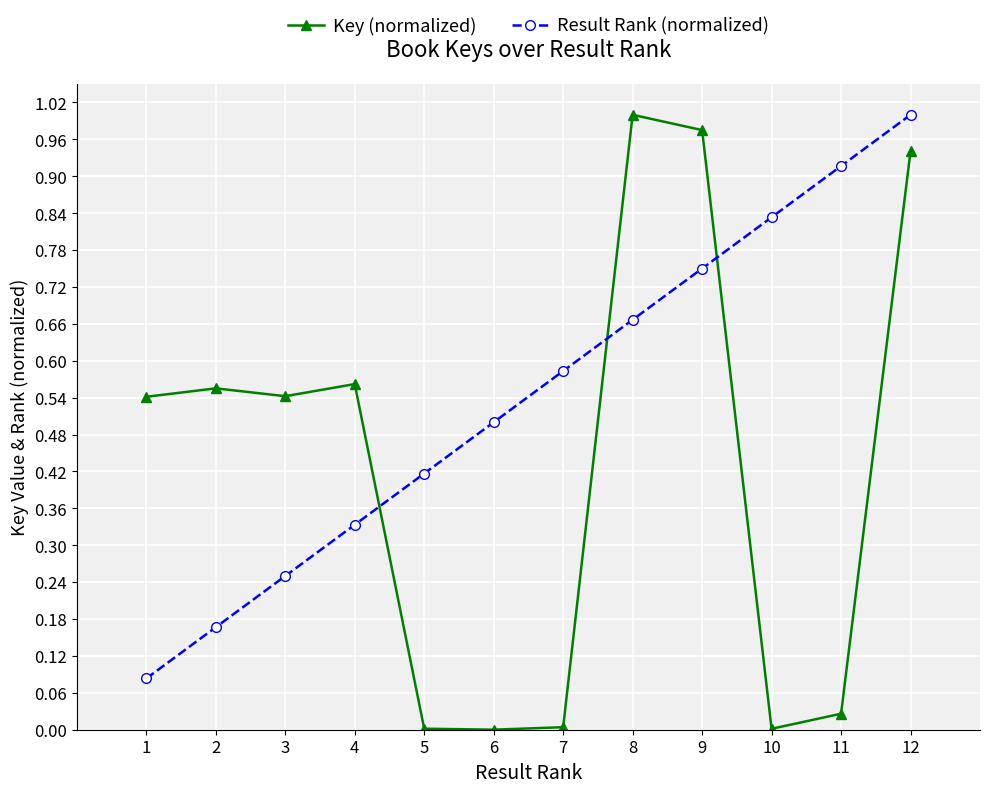

Which series has the largest range (max minus min)?

Key (normalized)